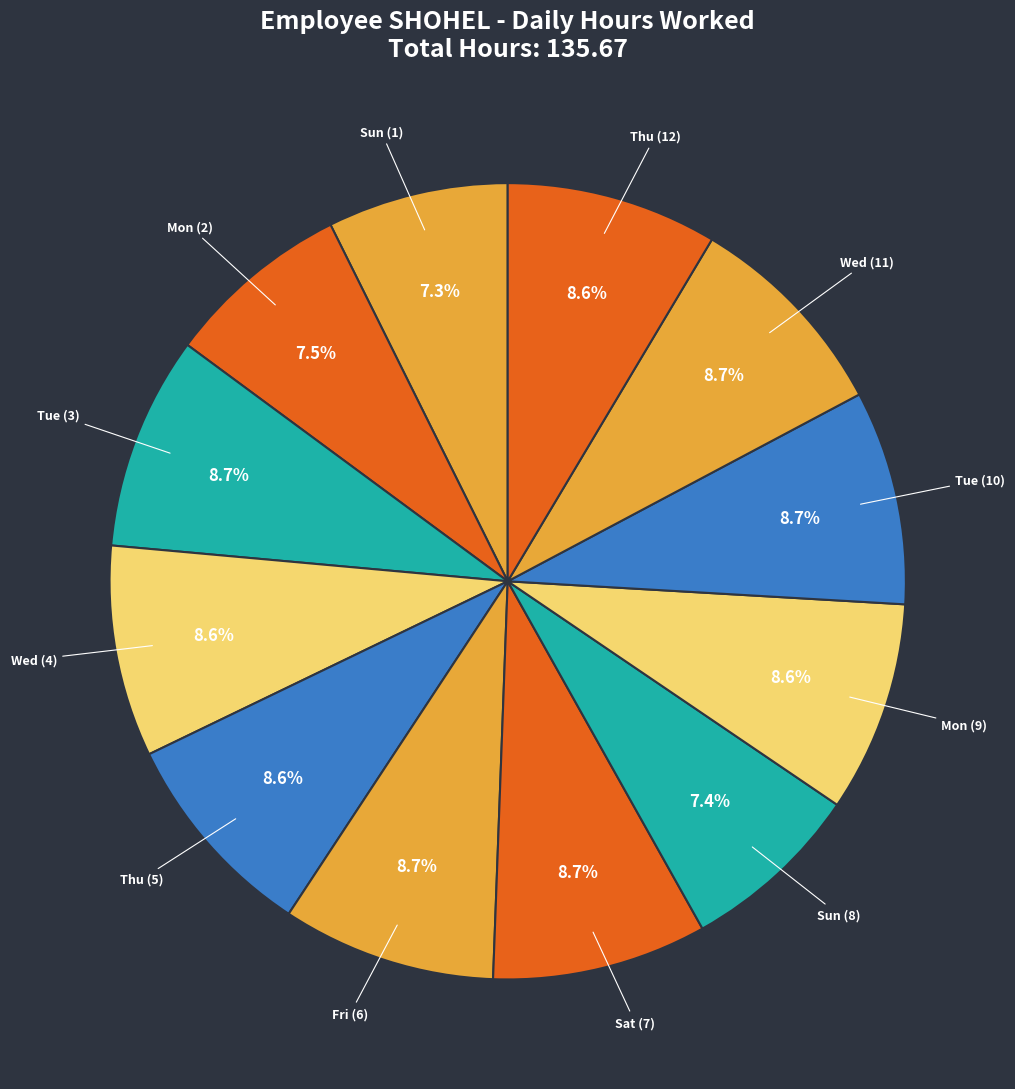

Count the number of slices in the pie.

12